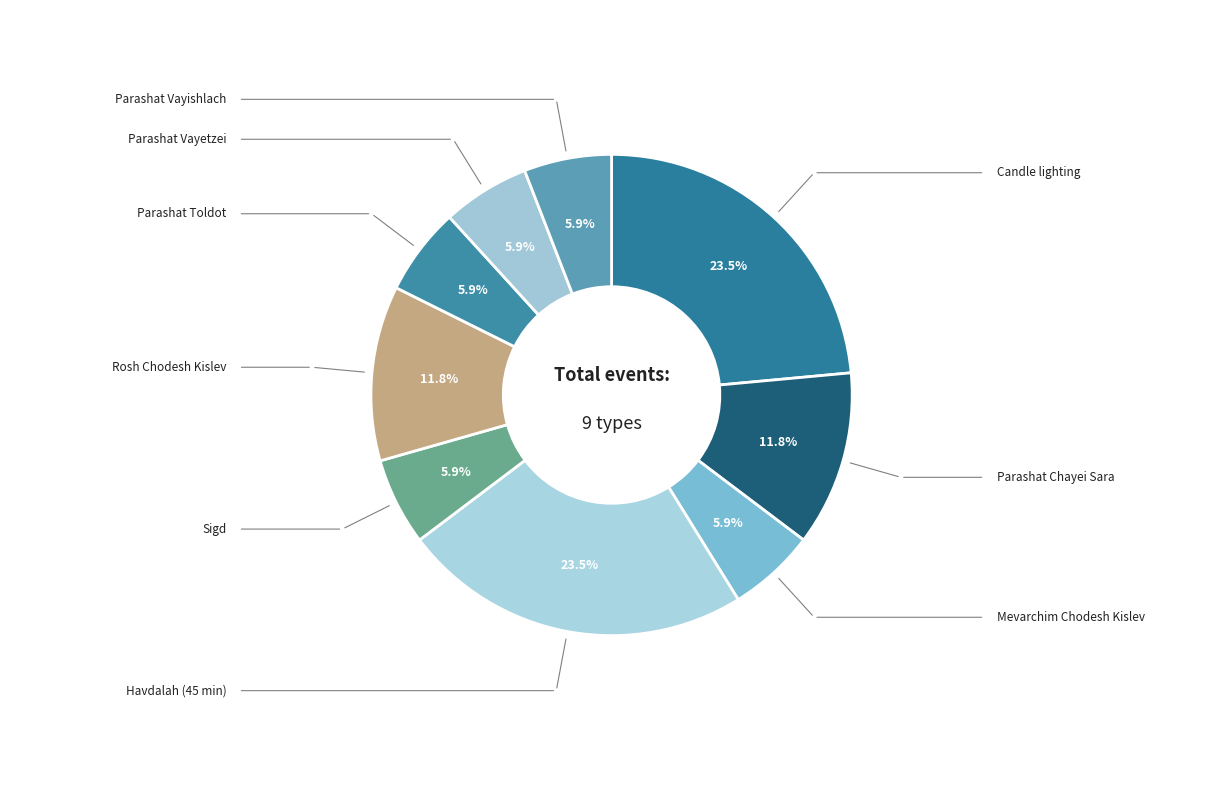

Is Parashat Toldot the majority of the pie?

No